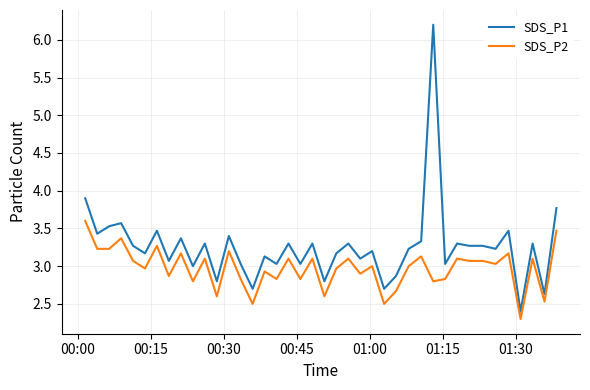

True or false: SDS_P2 and SDS_P1 cross at least once.

False